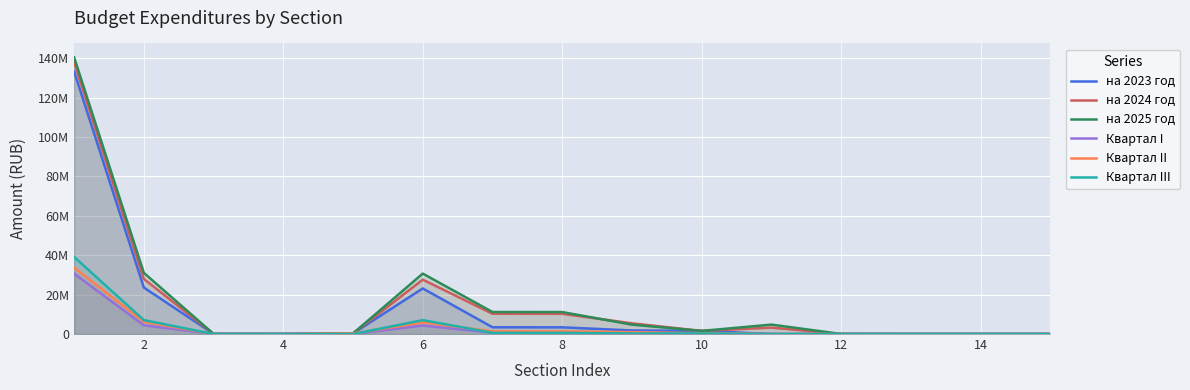

How many values in the на 2024 год series are below 1585000?

7